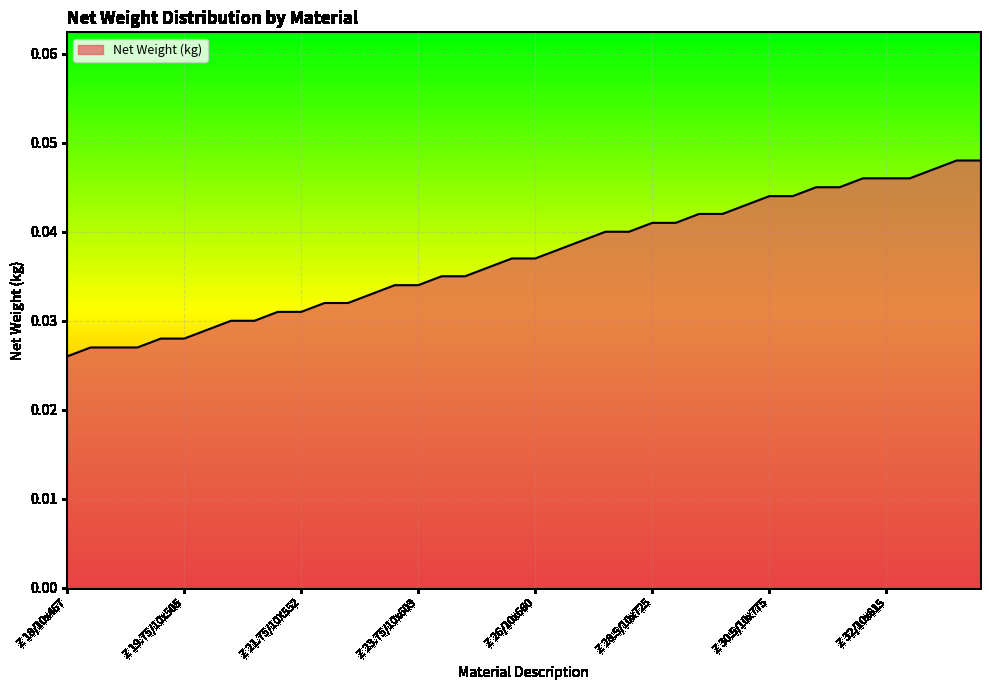

Does the chart have visible grid lines?

Yes